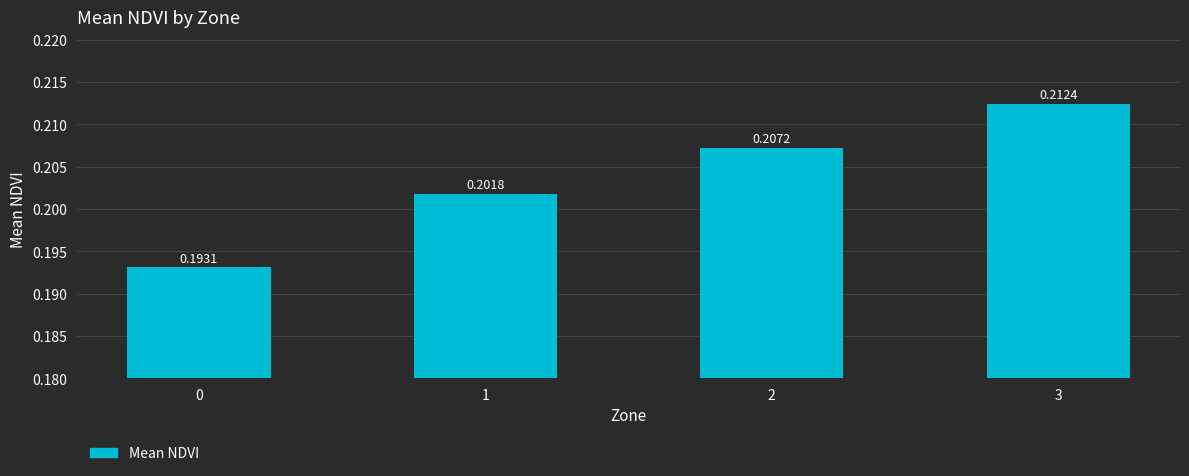

Is it true that the value at 0 is 0.1?

False